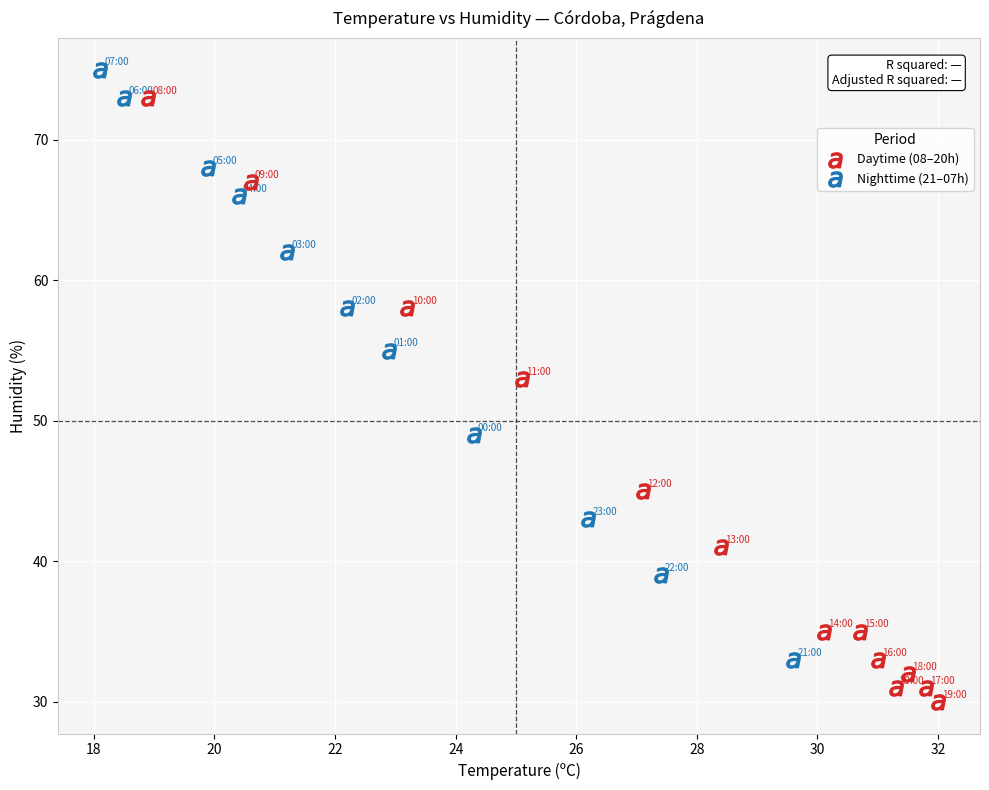

Which series reaches the maximum Y coordinate?

Nighttime (21–07h)